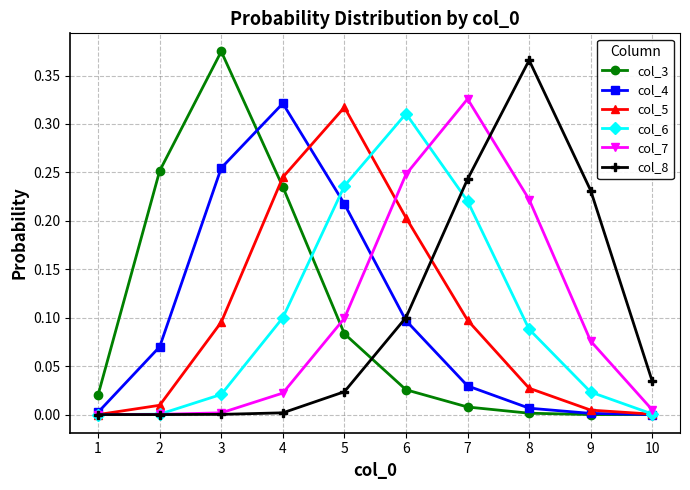

Is the value of col_3 at 6 greater than the value of col_7 at 5?

No